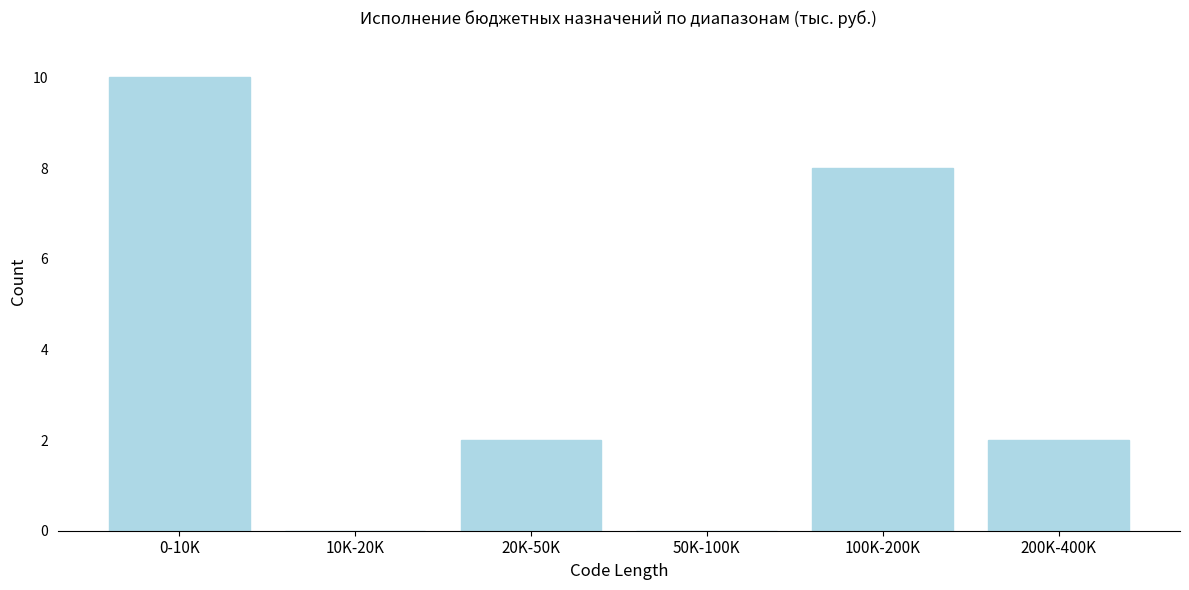

Reading right to left, extract all data points from this chart.

200K-400K=2	100K-200K=8	50K-100K=0	20K-50K=2	10K-20K=0	0-10K=10